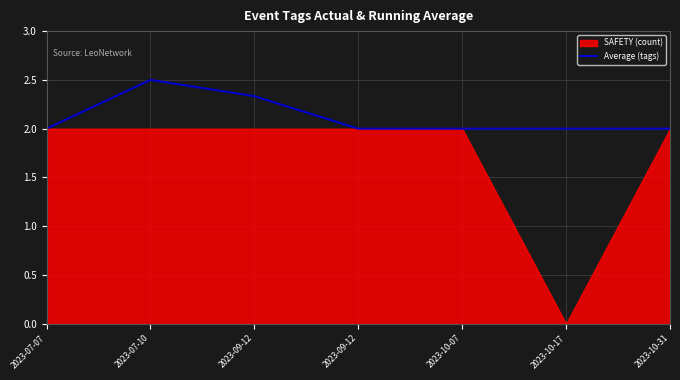

Rank the categories by value from highest to lowest.

2023-07-10, 2023-09-12, 2023-07-07, 2023-09-12, 2023-10-07, 2023-10-17, 2023-10-31